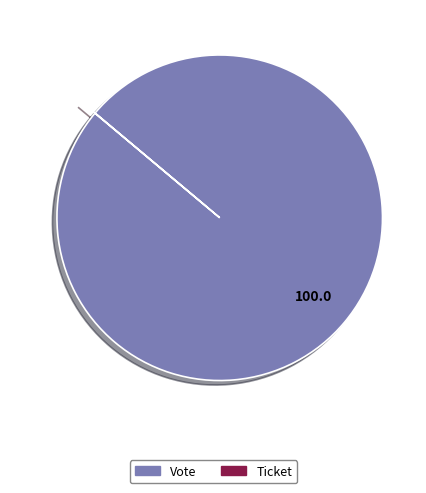

True or false: Vote accounts for 92% of the total.

False